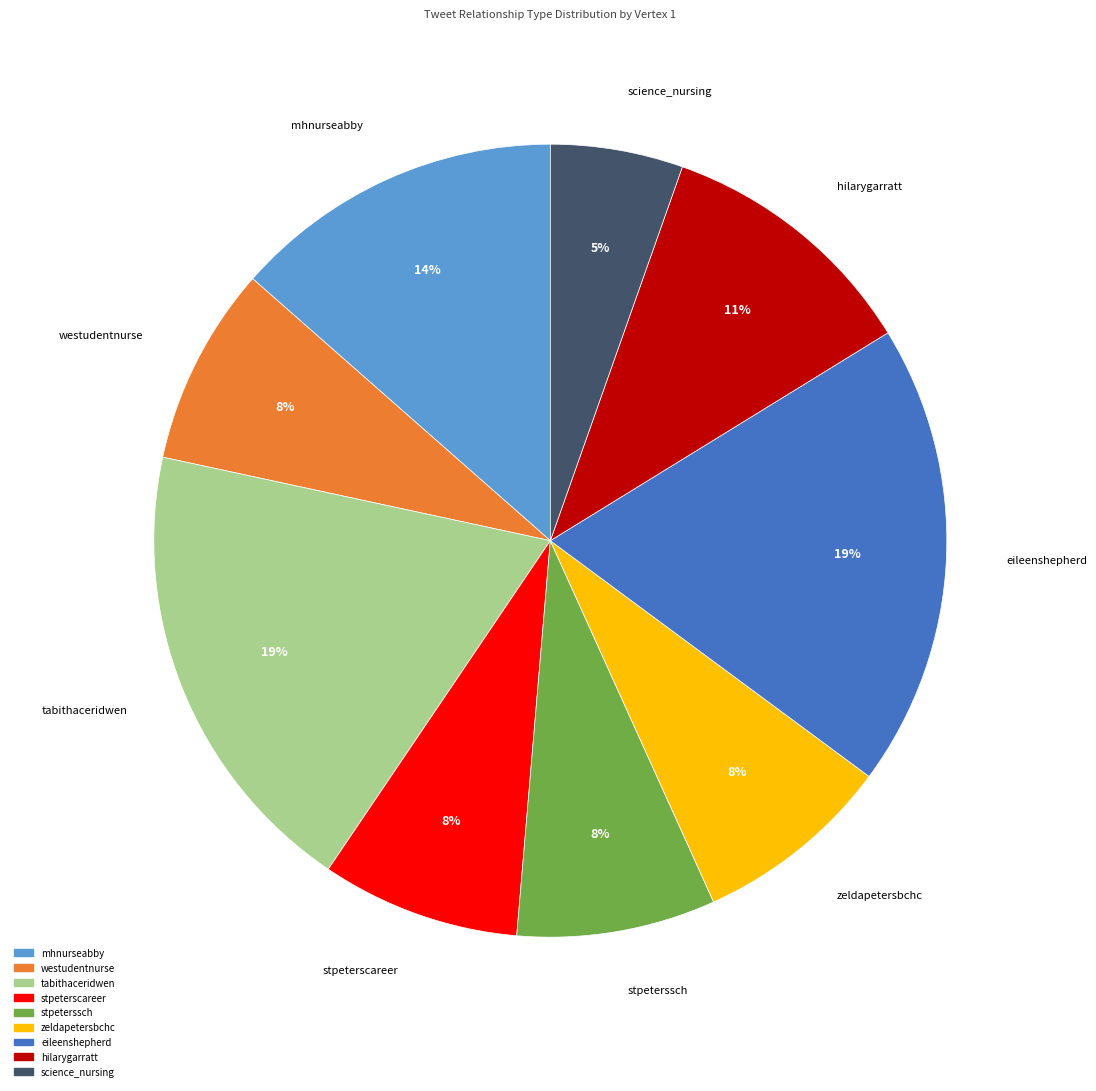

Combined, do tabithaceridwen and eileenshepherd account for over 50%?

No